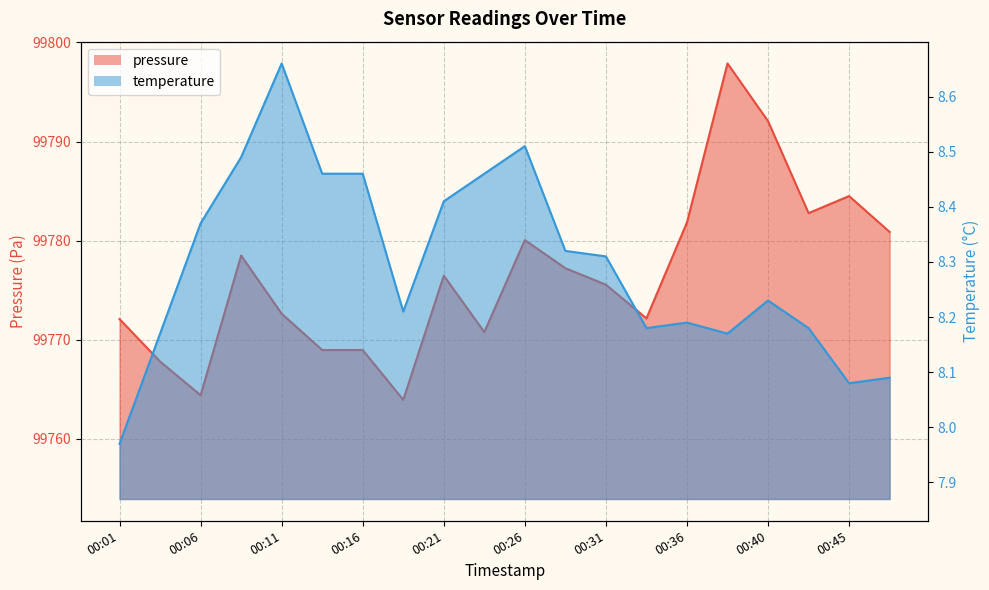

Which series has the widest spread of values?

pressure